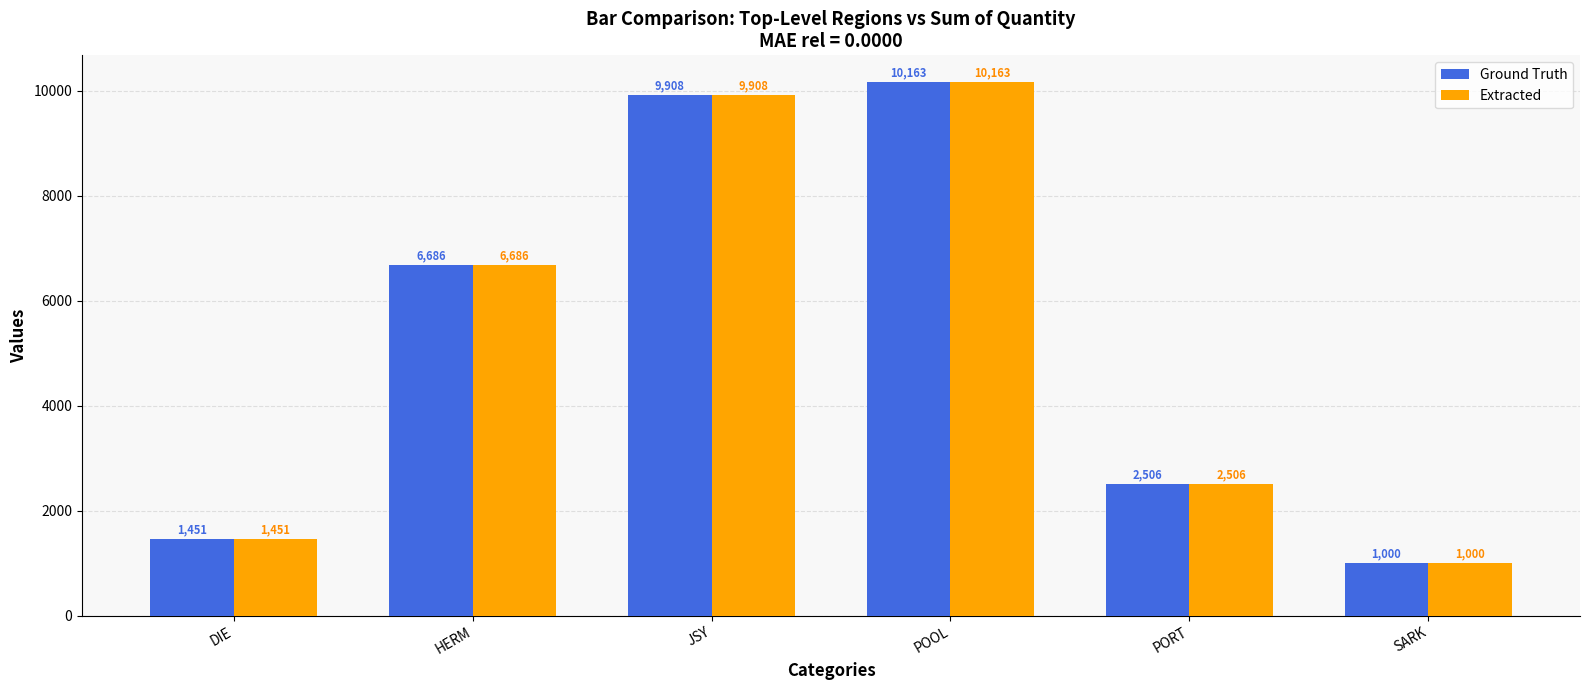

Reading left to right, list all the values displayed in this chart.

Ground Truth: 1451	6686	9908	10163	2506	1000
Extracted: 1451	6686	9908	10163	2506	1000